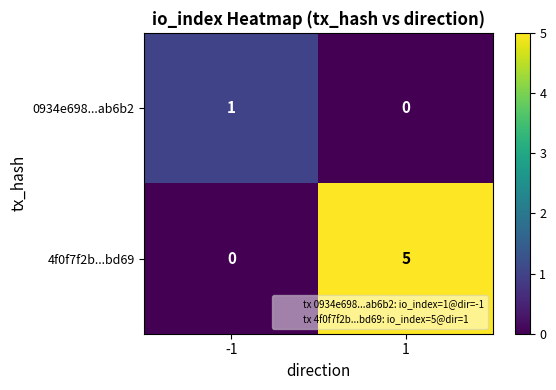

Reading left to right, what are all the values shown in this chart?

0934e698...ab6b2: 1	0
4f0f7f2b...bd69: 0	5